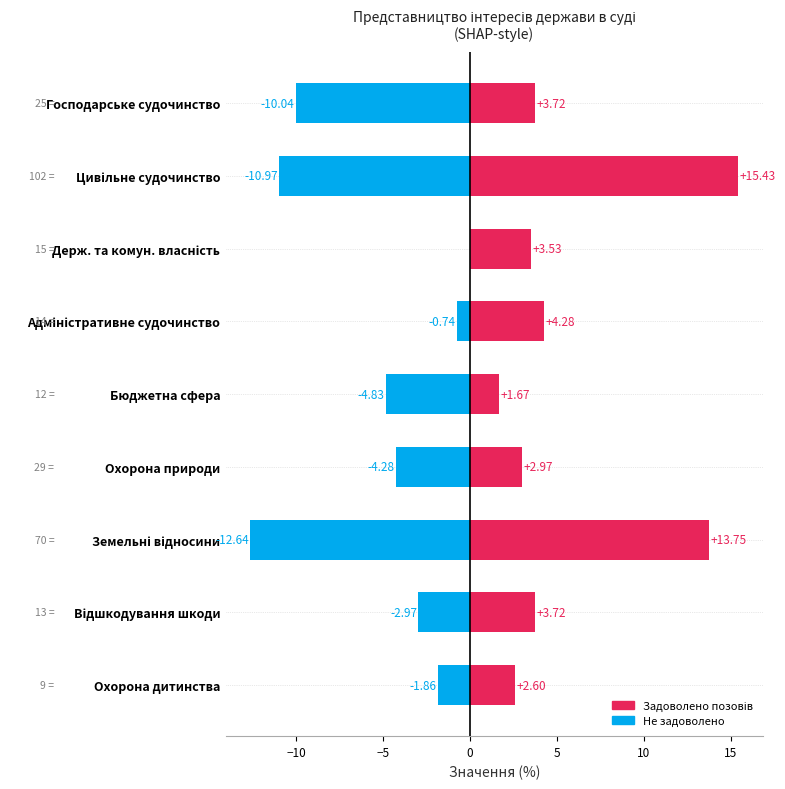

What is the sum of all Задоволено позовів values?

51.7